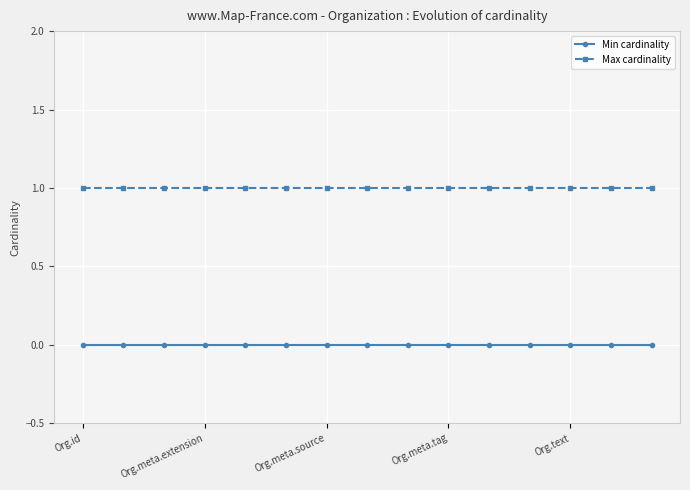

What is the maximum value for Max cardinality?

1